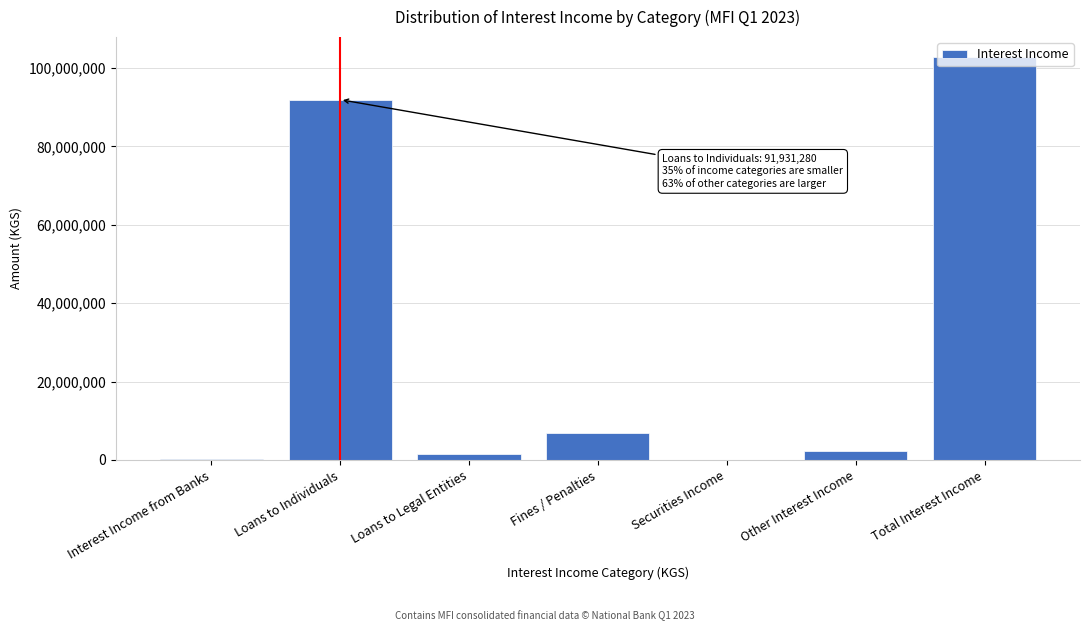

What is the sum of all values?

205507808.4